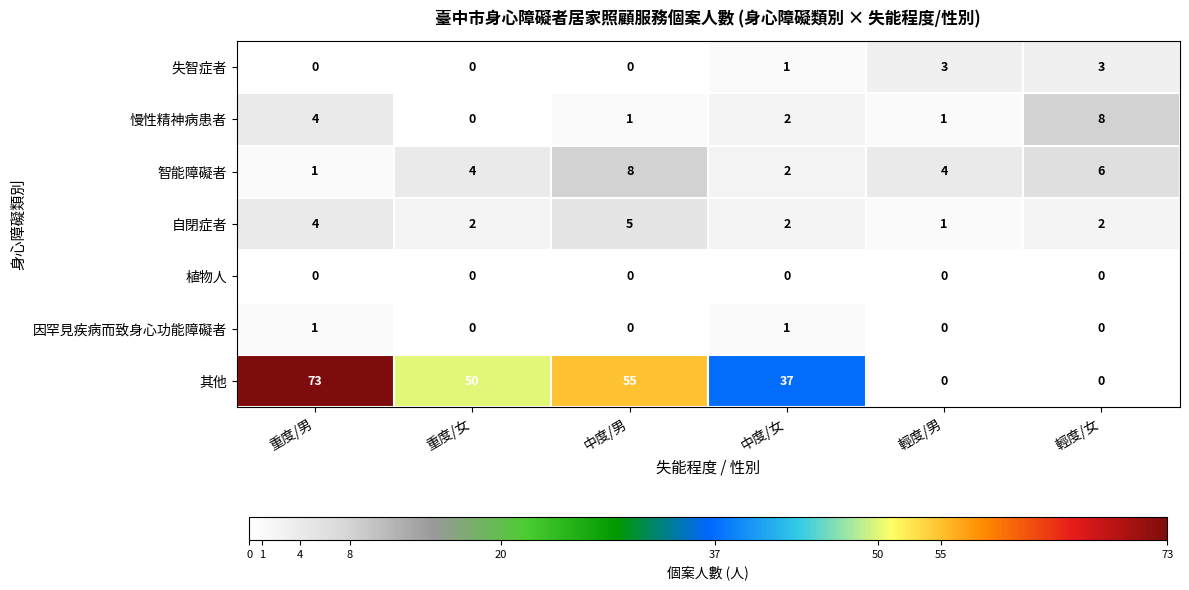

At how many categories does at least one series exceed 32?

4